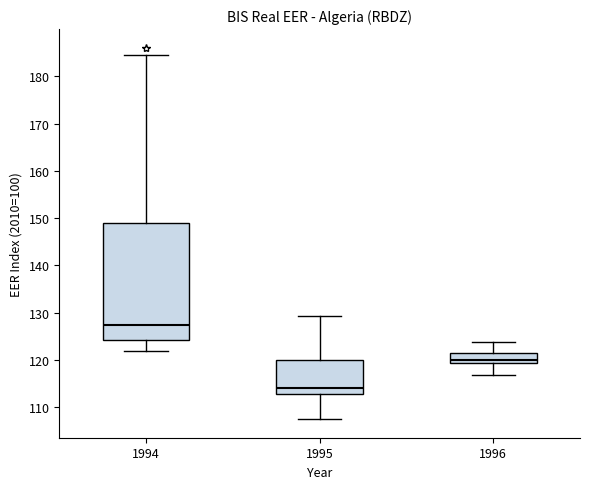

Comparing the boxes themselves (not the whiskers), which one is the tallest?

1994